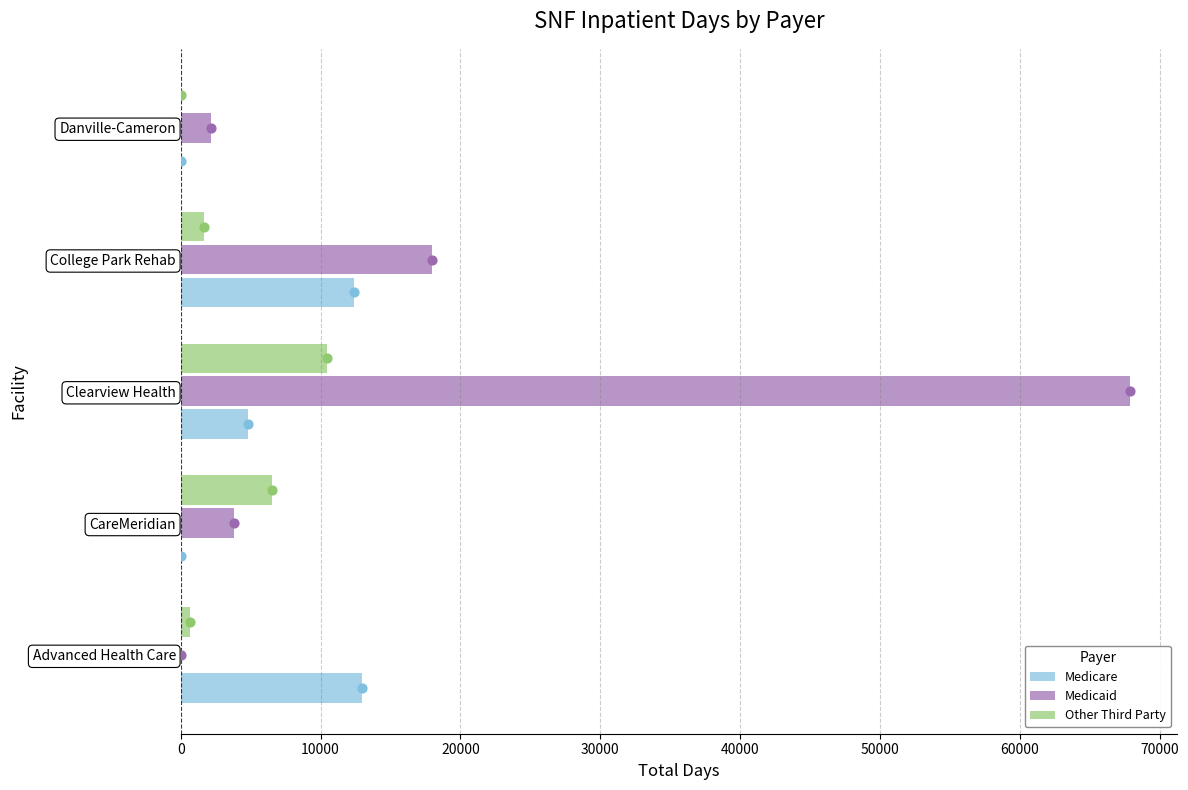

Which series reaches the minimum Y coordinate?

Medicare